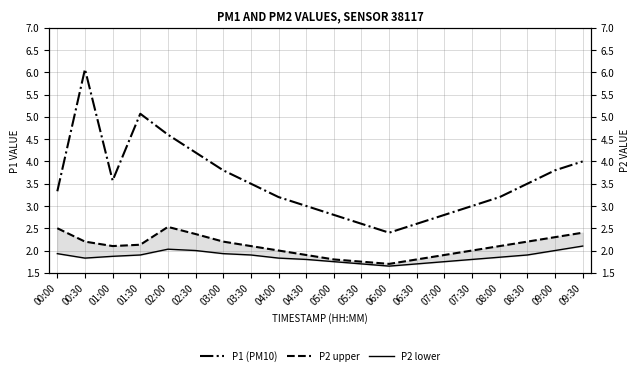

Which has a higher value, 07:00 or 06:00?

07:00